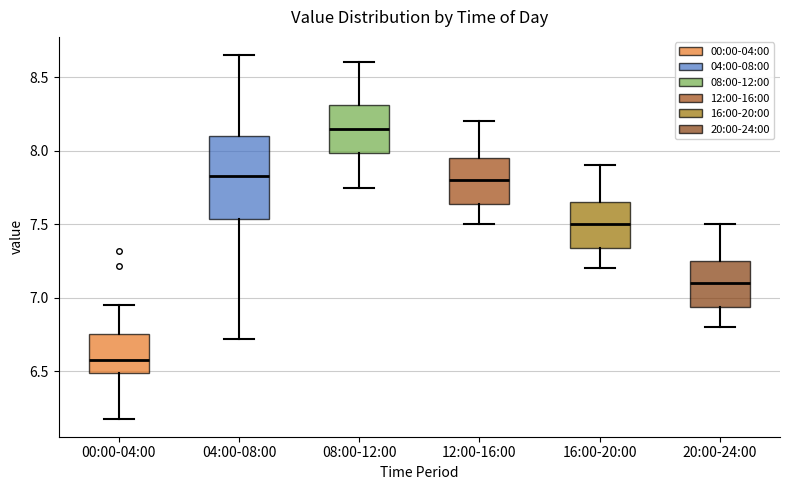

Which box is the tallest, from its lower edge to its upper edge?

04:00-08:00